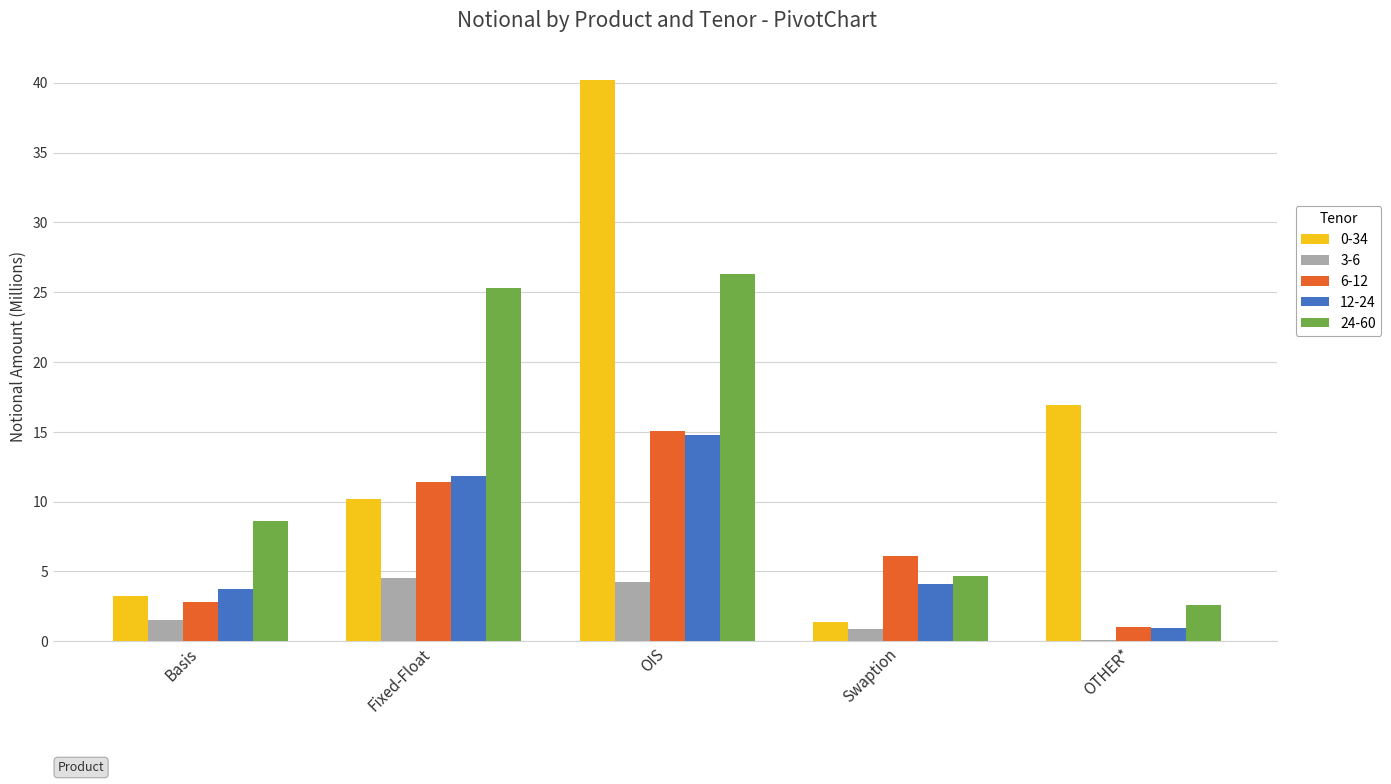

What is the sum of the 6-12 values at OIS and Swaption?

21.2